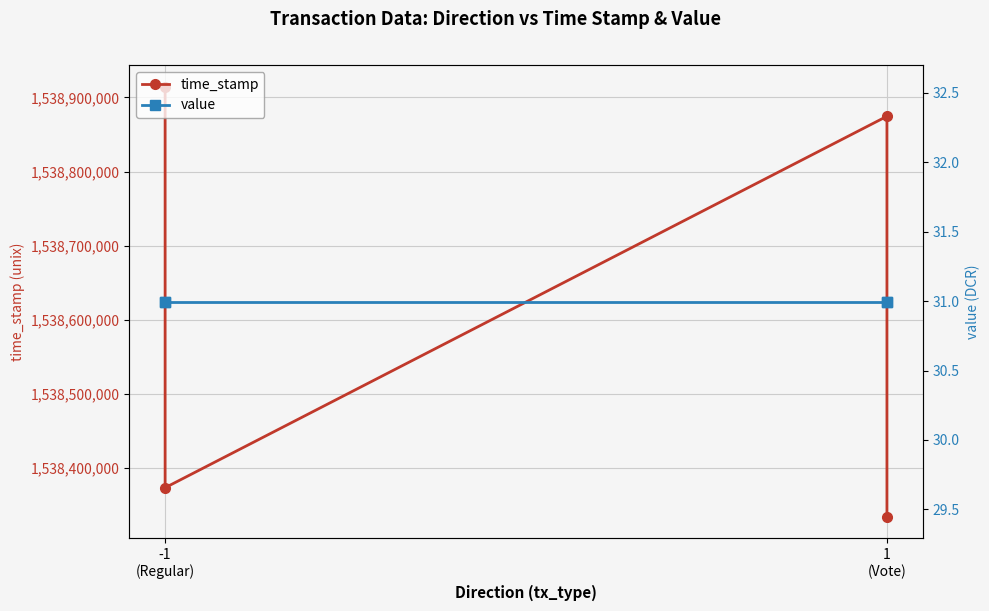

What is the value of the time_stamp point at the 3rd from the left?

1538874597.0